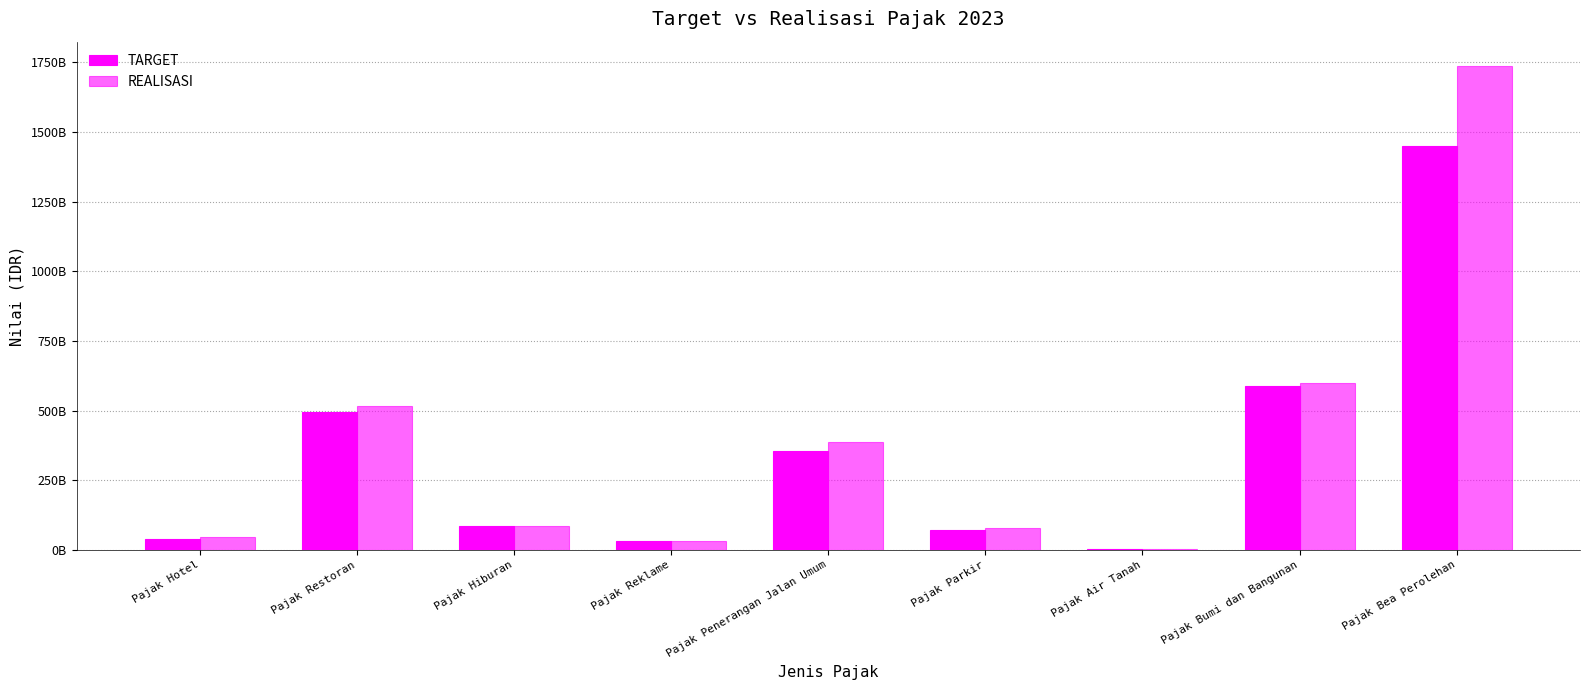

At which label is TARGET closest to 727200000000?

Pajak Bumi dan Bangunan